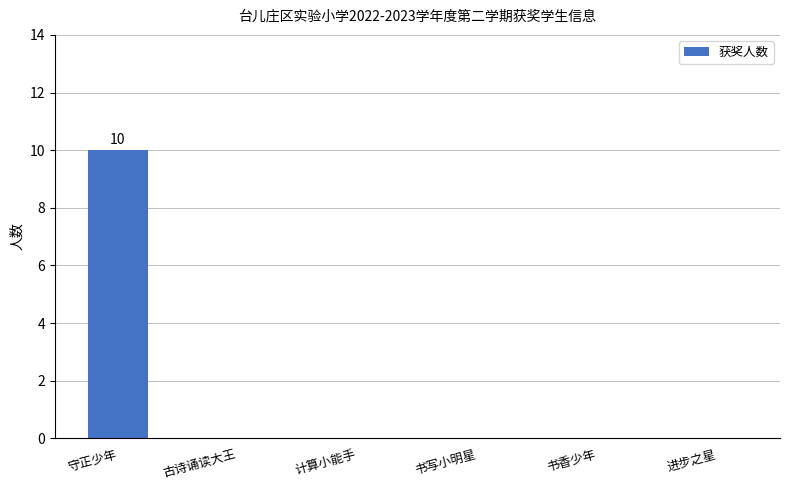

What is the change in value from 守正少年 to 计算小能手?

-10